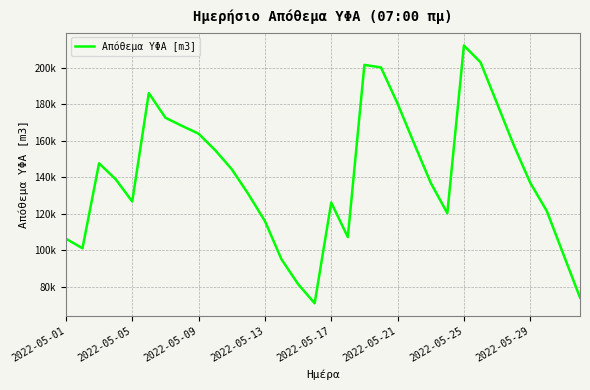

How many interior local peaks (higher than both neighbors) does the data have?

5